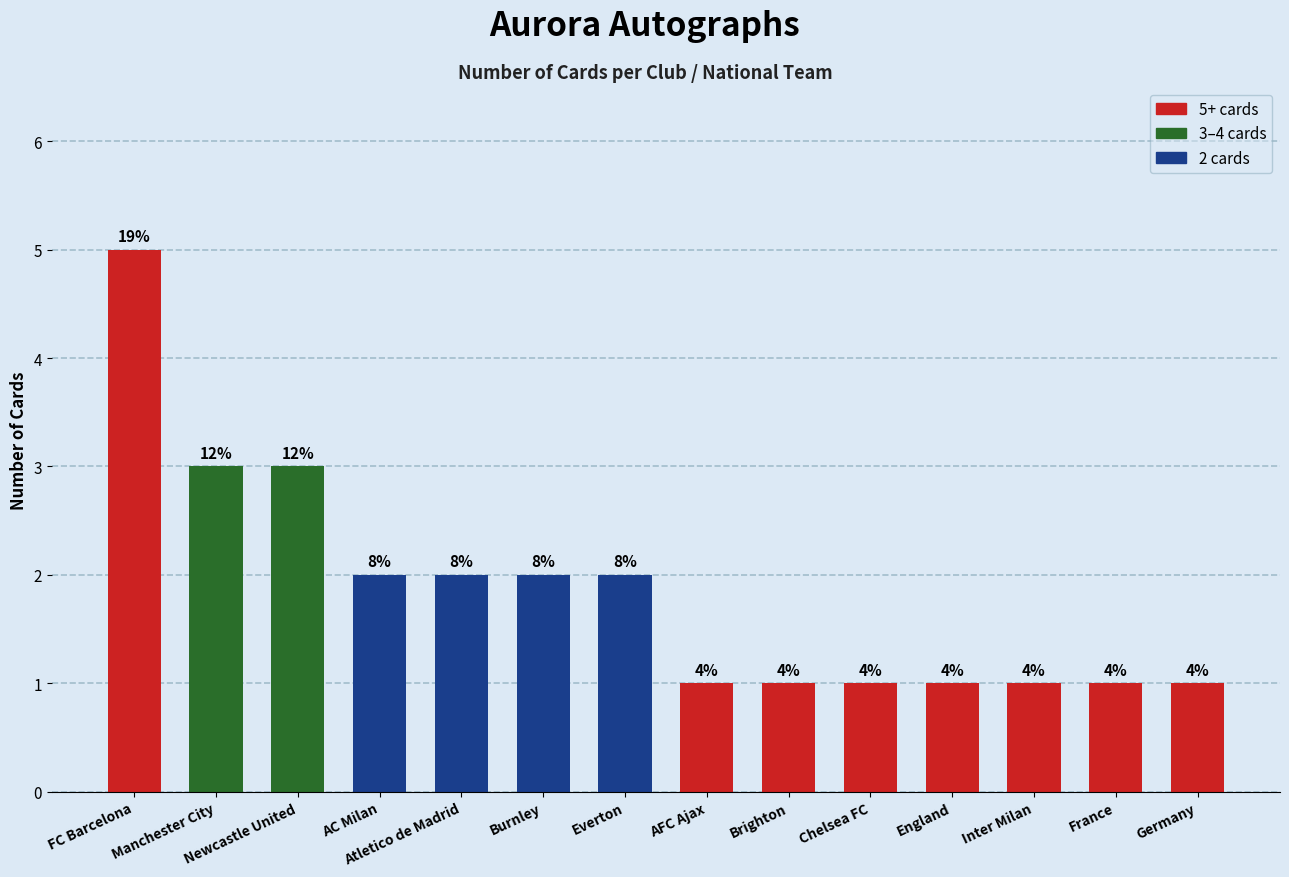

What is the ratio of the value at Everton to the value at Manchester City?

0.7